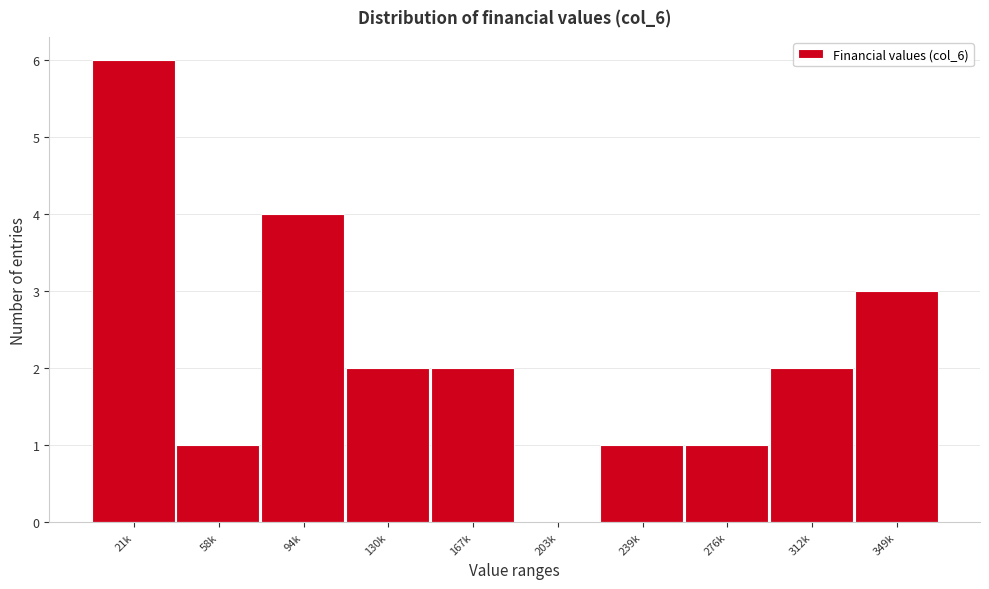

Reading right to left, transcribe all the data shown in this chart.

349k=3	312k=2	276k=1	239k=1	203k=0	167k=2	130k=2	94k=4	58k=1	21k=6